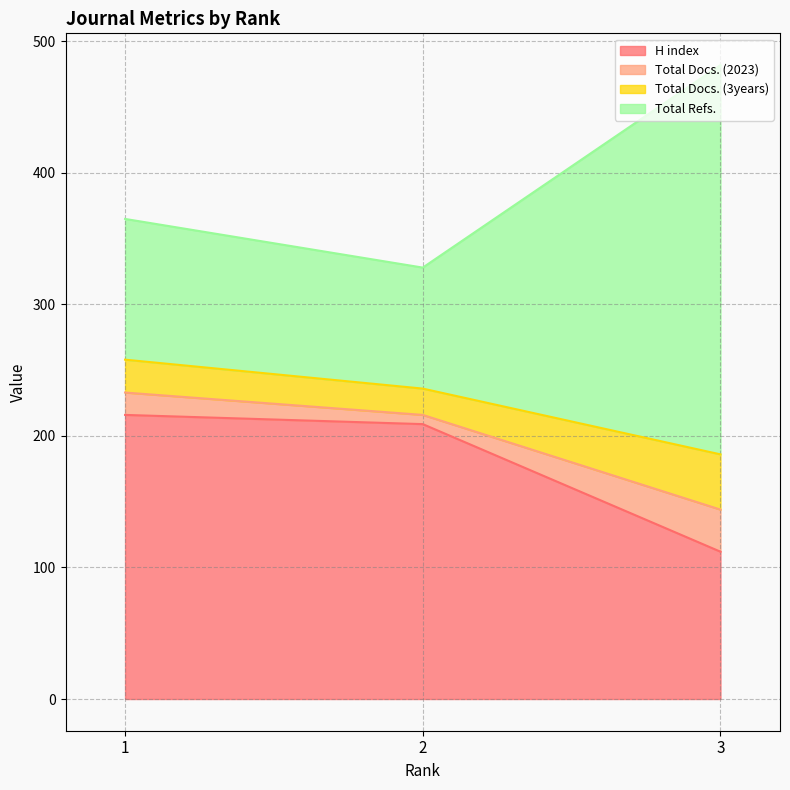

What are all the series names shown in the legend?

H index, Total Docs. (2023), Total Docs. (3years), Total Refs.